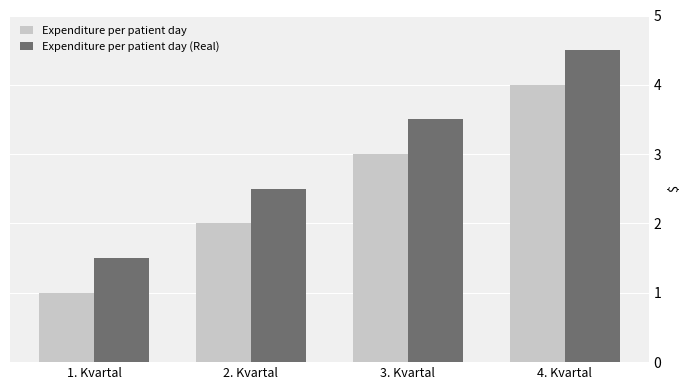

What is the difference between the second highest and second lowest values in the Expenditure per patient day series?

1.0